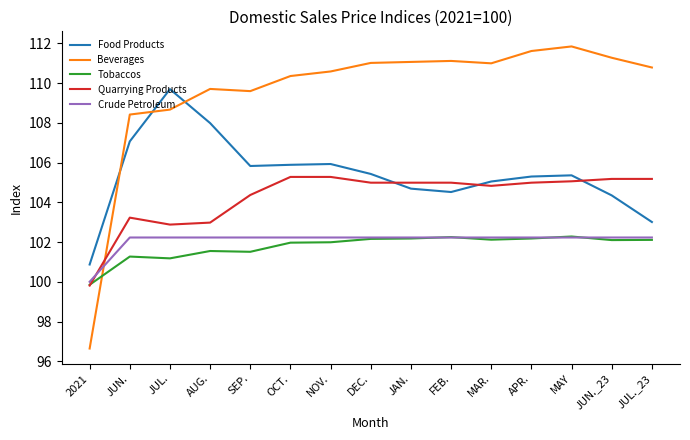

At which label does Quarrying Products reach its minimum?

2021